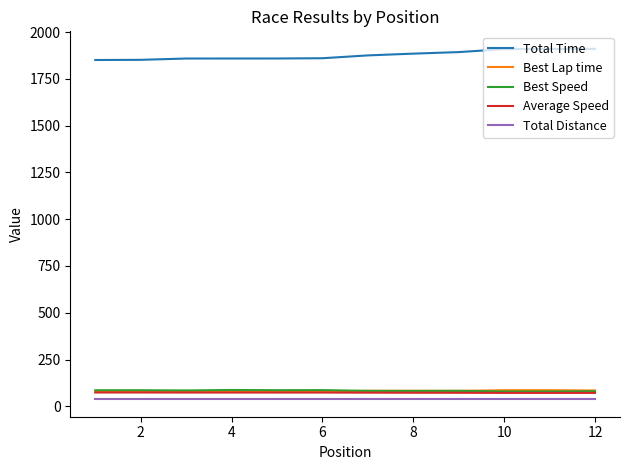

Which series has the largest total across all categories?

Total Time